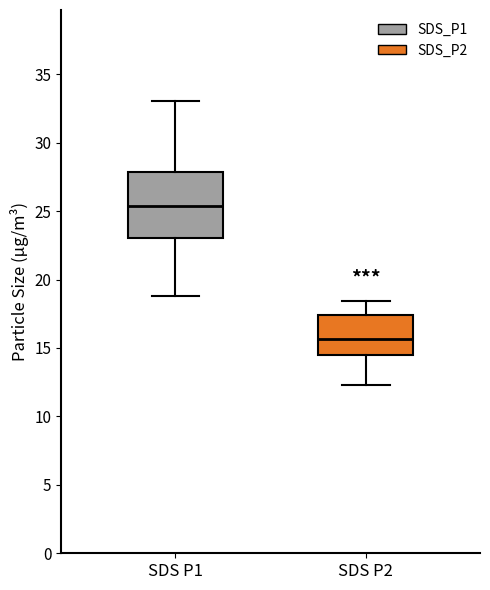

Where does the median line of the box for SDS P2 sit on the y-axis? The values are not printed on the chart, so give them approximately, as read against the axis.

15.5